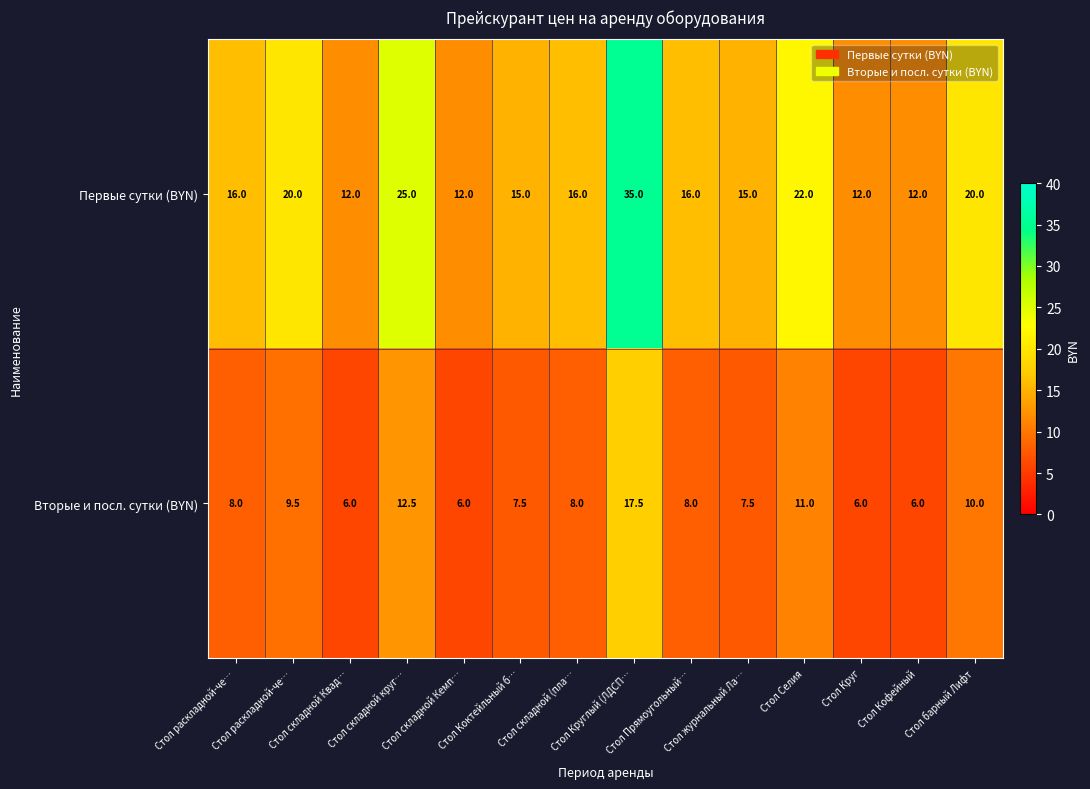

How many distinct data groups are displayed?

2